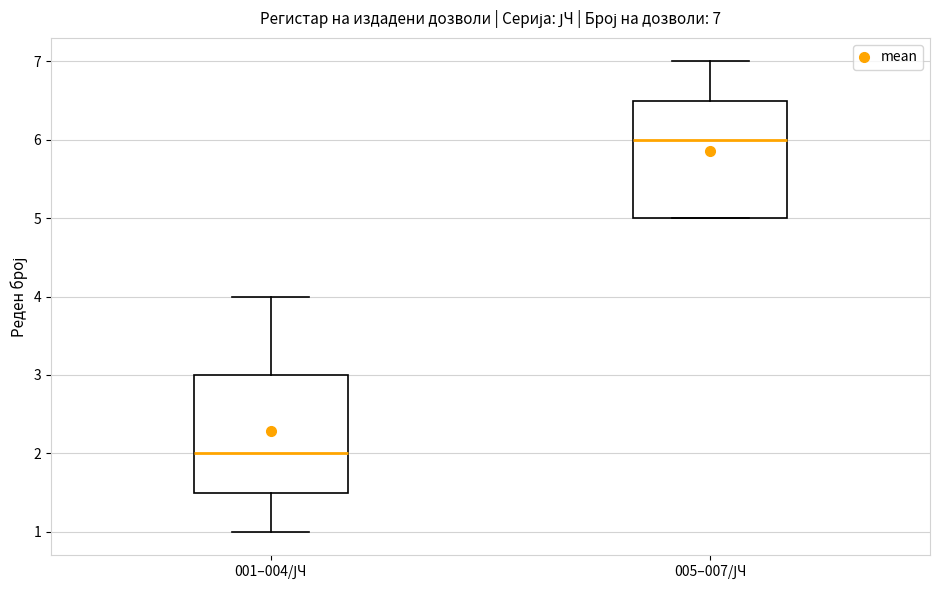

Which box's median line is the lowest?

001–004/ЈЧ